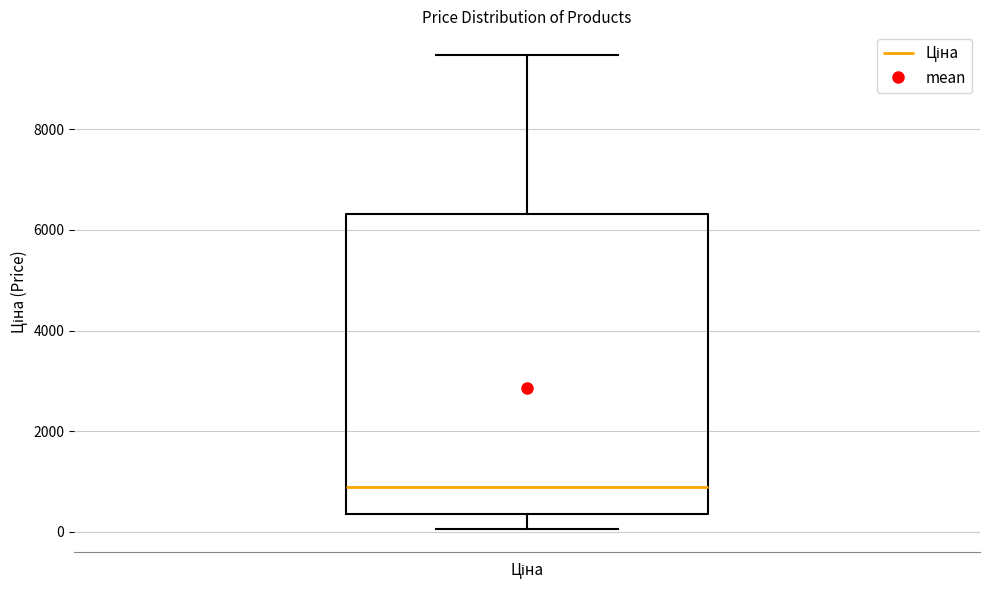

Transcribe this box plot: give where the median line is, the range the box spans, and where the two whiskers end, as read against the y-axis. The values are not printed on the chart, so give them approximately, as read against the axis.

median 800, box 400 to 6400, whiskers 0 to 9400